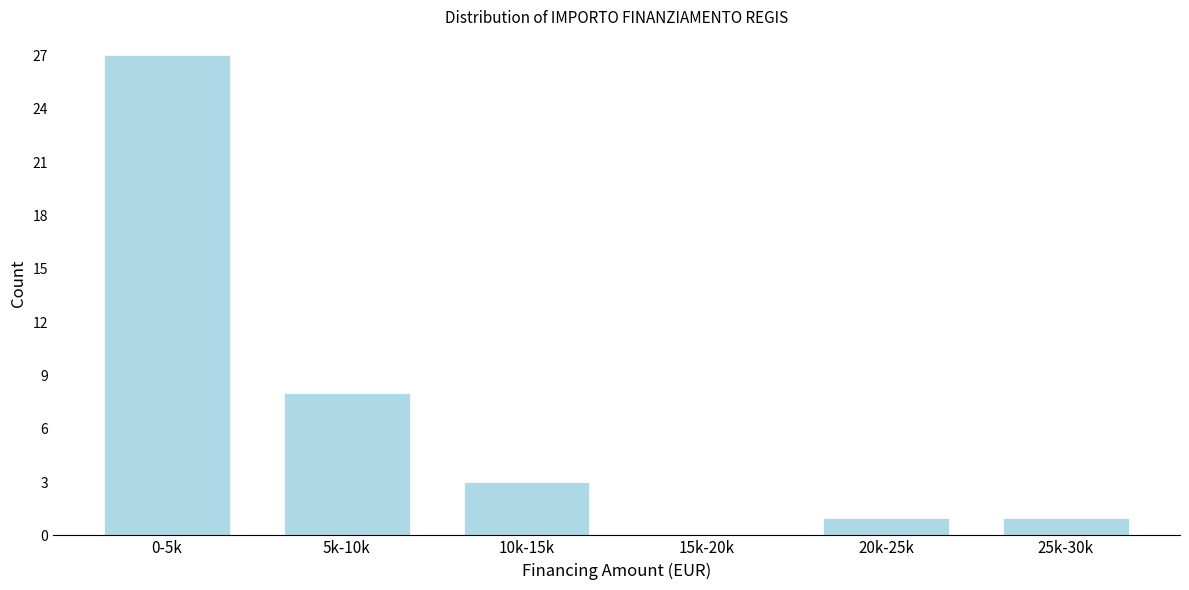

Reading left to right, extract all data points from this chart.

0-5k=27	5k-10k=8	10k-15k=3	15k-20k=0	20k-25k=1	25k-30k=1